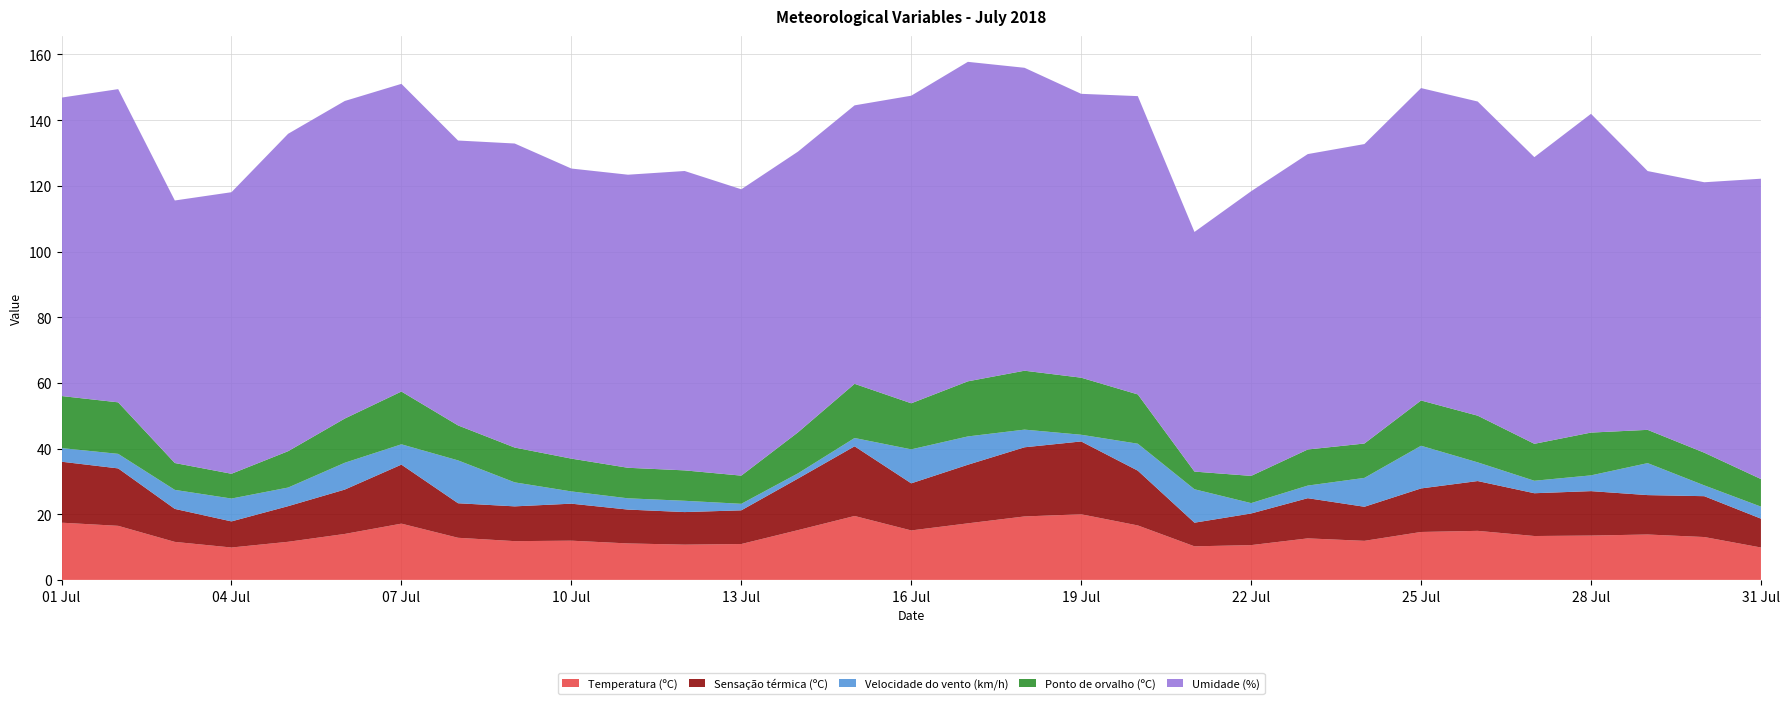

Reading left to right, transcribe all the data shown in this chart.

Temperatura (ºC): 2018-07-01=17.4	2018-07-02=16.5	2018-07-03=11.6	2018-07-04=9.9	2018-07-05=11.6	2018-07-06=14.0	2018-07-07=17.1	2018-07-08=12.8	2018-07-09=11.8	2018-07-10=11.9	2018-07-11=11.1	2018-07-12=10.7	2018-07-13=10.9	2018-07-14=15.2	2018-07-15=19.5	2018-07-16=15.1	2018-07-17=17.2	2018-07-18=19.3	2018-07-19=20.0	2018-07-20=16.6	2018-07-21=10.2	2018-07-22=10.6	2018-07-23=12.6	2018-07-24=11.9	2018-07-25=14.6	2018-07-26=14.9	2018-07-27=13.4	2018-07-28=13.5	2018-07-29=13.8	2018-07-30=13.1	2018-07-31=9.9
Sensação térmica (ºC): 2018-07-01=18.6	2018-07-02=17.5	2018-07-03=10.1	2018-07-04=8.0	2018-07-05=10.8	2018-07-06=13.5	2018-07-07=18.0	2018-07-08=10.5	2018-07-09=10.6	2018-07-10=11.3	2018-07-11=10.3	2018-07-12=9.9	2018-07-13=10.3	2018-07-14=15.7	2018-07-15=21.2	2018-07-16=14.3	2018-07-17=17.9	2018-07-18=21.1	2018-07-19=22.2	2018-07-20=16.7	2018-07-21=7.2	2018-07-22=9.6	2018-07-23=12.2	2018-07-24=10.4	2018-07-25=13.3	2018-07-26=15.2	2018-07-27=13.0	2018-07-28=13.5	2018-07-29=12.0	2018-07-30=12.4	2018-07-31=8.8
Velocidade do vento (km/h): 2018-07-01=4.2	2018-07-02=4.4	2018-07-03=5.8	2018-07-04=7.0	2018-07-05=5.7	2018-07-06=8.2	2018-07-07=6.2	2018-07-08=13.1	2018-07-09=7.3	2018-07-10=3.7	2018-07-11=3.4	2018-07-12=3.4	2018-07-13=2.0	2018-07-14=1.6	2018-07-15=2.5	2018-07-16=10.3	2018-07-17=8.6	2018-07-18=5.4	2018-07-19=2.0	2018-07-20=8.2	2018-07-21=10.2	2018-07-22=3.2	2018-07-23=3.8	2018-07-24=8.8	2018-07-25=13.0	2018-07-26=5.7	2018-07-27=3.8	2018-07-28=4.8	2018-07-29=9.7	2018-07-30=3.3	2018-07-31=3.7
Ponto de orvalho (ºC): 2018-07-01=15.8	2018-07-02=15.7	2018-07-03=8.2	2018-07-04=7.5	2018-07-05=11.1	2018-07-06=13.5	2018-07-07=16.1	2018-07-08=10.7	2018-07-09=10.6	2018-07-10=10.0	2018-07-11=9.3	2018-07-12=9.3	2018-07-13=8.6	2018-07-14=12.5	2018-07-15=16.5	2018-07-16=14.0	2018-07-17=16.8	2018-07-18=17.9	2018-07-19=17.4	2018-07-20=15.0	2018-07-21=5.4	2018-07-22=8.3	2018-07-23=11.0	2018-07-24=10.5	2018-07-25=13.8	2018-07-26=14.2	2018-07-27=11.2	2018-07-28=13.0	2018-07-29=10.1	2018-07-30=9.9	2018-07-31=8.4
Umidade (%): 2018-07-01=90.9	2018-07-02=95.4	2018-07-03=80.0	2018-07-04=85.7	2018-07-05=96.7	2018-07-06=96.7	2018-07-07=93.7	2018-07-08=86.8	2018-07-09=92.6	2018-07-10=88.3	2018-07-11=89.2	2018-07-12=91.2	2018-07-13=87.2	2018-07-14=85.5	2018-07-15=84.8	2018-07-16=93.7	2018-07-17=97.3	2018-07-18=92.2	2018-07-19=86.4	2018-07-20=90.8	2018-07-21=73.0	2018-07-22=86.7	2018-07-23=90.0	2018-07-24=91.2	2018-07-25=95.1	2018-07-26=95.7	2018-07-27=87.3	2018-07-28=97.1	2018-07-29=78.8	2018-07-30=82.4	2018-07-31=91.5